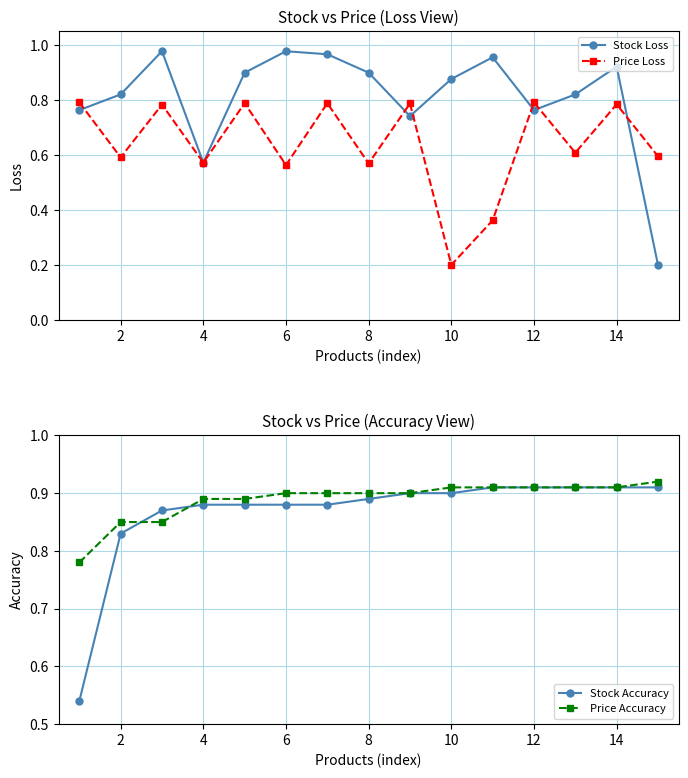

True or false: Price Loss has more than 2 points higher than both neighbors.

True